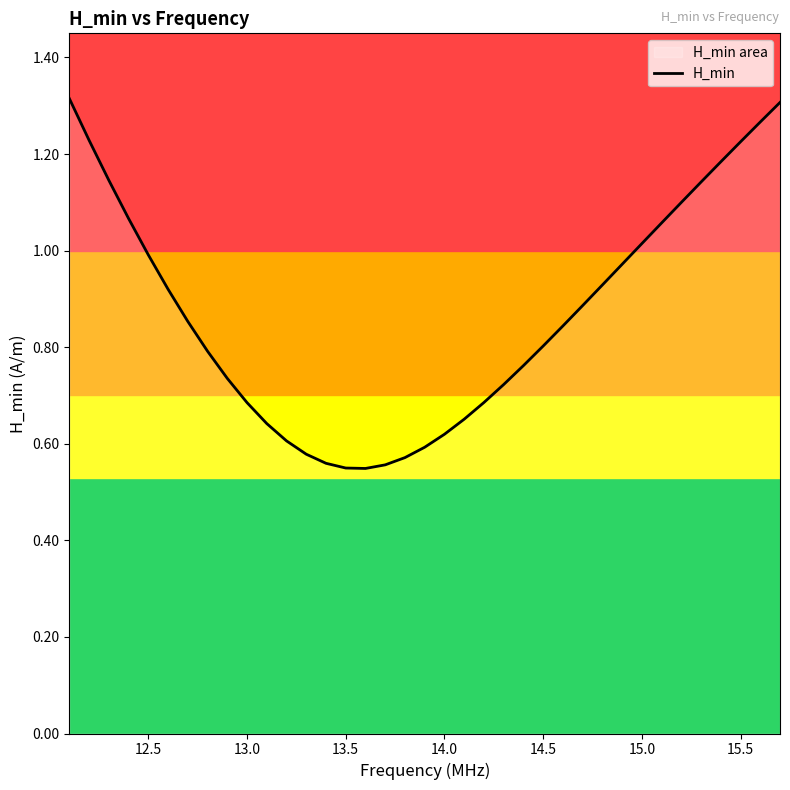

How many interior local valleys (lower than both neighbors) does the data have?

1